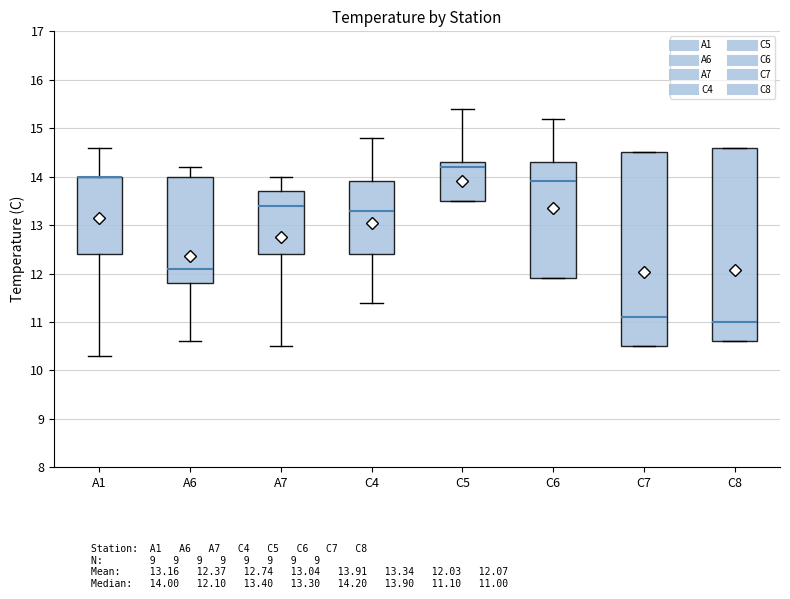

Reading left to right, transcribe this box plot: for each box, give where its median line is, the range the box spans, and where its two whiskers end, as read against the y-axis. The values are not printed on the chart, so give them approximately, as read against the axis.

A1: median 14.0 (drawn on the box's upper edge), box 12.4 to 14.0, whiskers 10.3 to 14.6
A6: median 12.1, box 11.8 to 14.0, whiskers 10.6 to 14.2
A7: median 13.4, box 12.4 to 13.7, whiskers 10.5 to 14.0
C4: median 13.3, box 12.4 to 13.9, whiskers 11.4 to 14.8
C5: median 14.2, box 13.5 to 14.3, whiskers 13.5 to 15.4
C6: median 13.9, box 11.9 to 14.3, whiskers 11.9 to 15.2
C7: median 11.1, box 10.5 to 14.5, whiskers 10.5 to 14.5
C8: median 11.0, box 10.6 to 14.6, whiskers 10.6 to 14.6